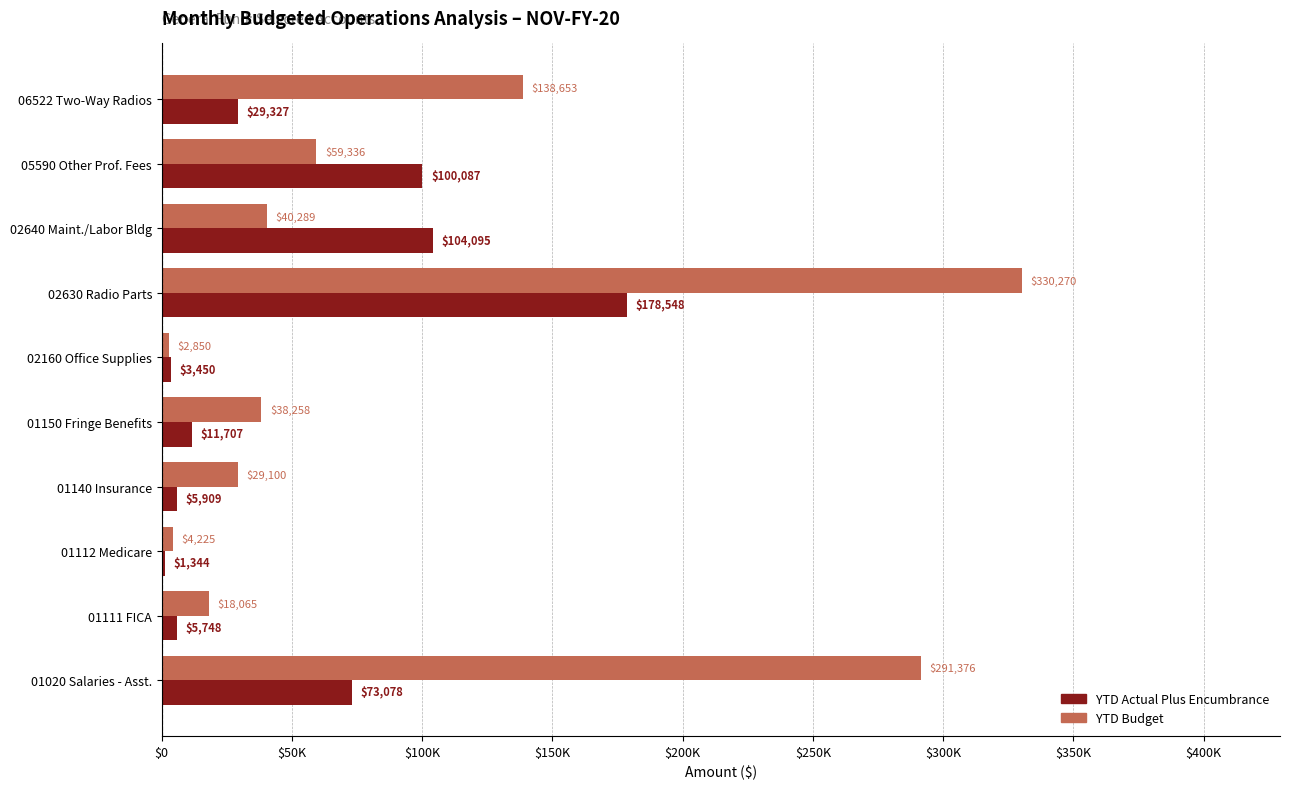

Reading left to right, extract all data points from this chart.

YTD Budget: 291376.0	18065.0	4225.0	29100.0	38258.0	2849.8	330270.2	40288.8	59335.7	138653.1
YTD Actual Plus Encumbrance: 73078.1	5747.5	1344.2	5908.6	11706.8	3449.8	178548.3	104095.4	100086.8	29326.5